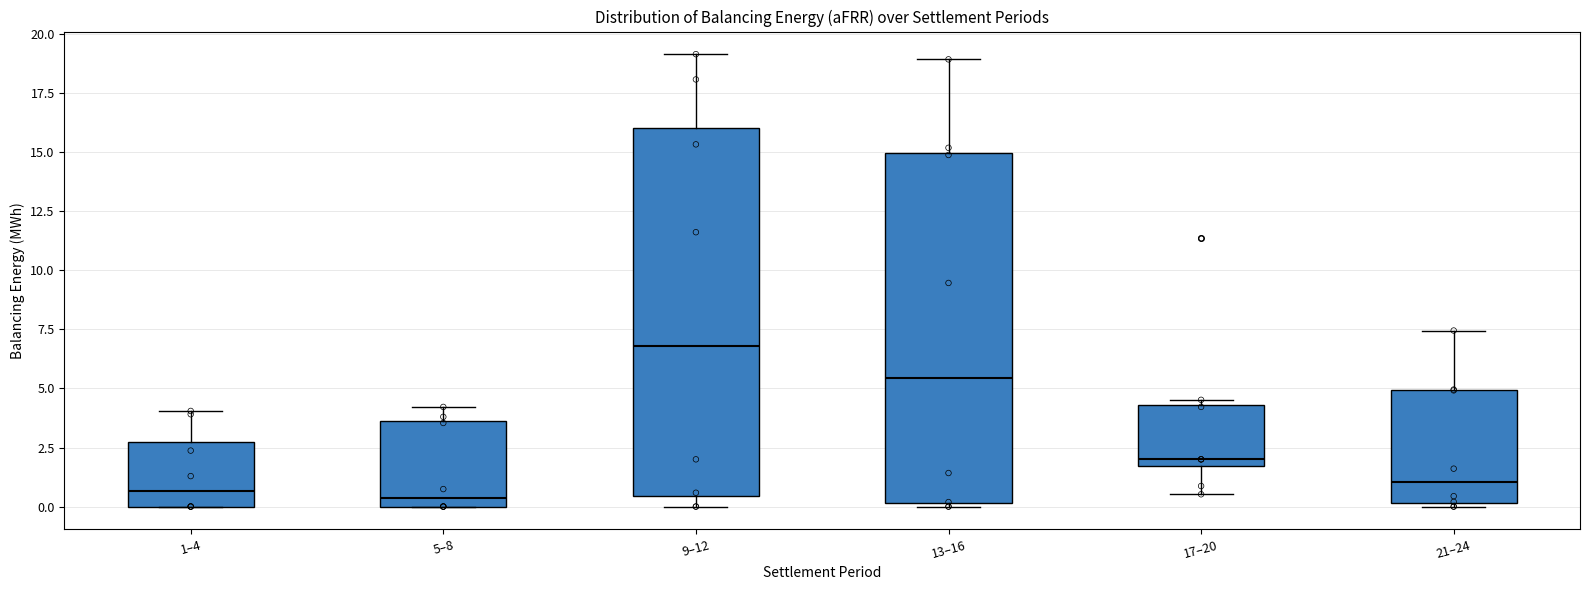

Which box has the highest median line?

9–12